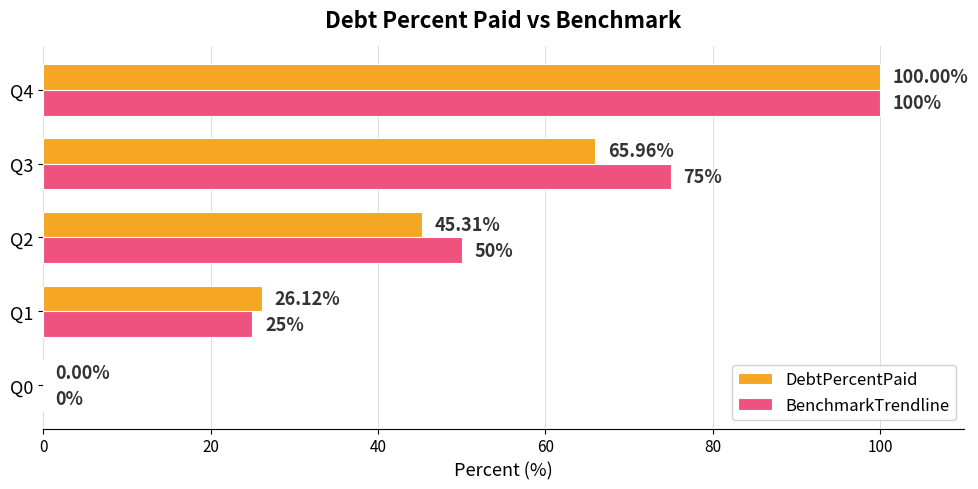

What is the maximum value for BenchmarkTrendline?

100.0